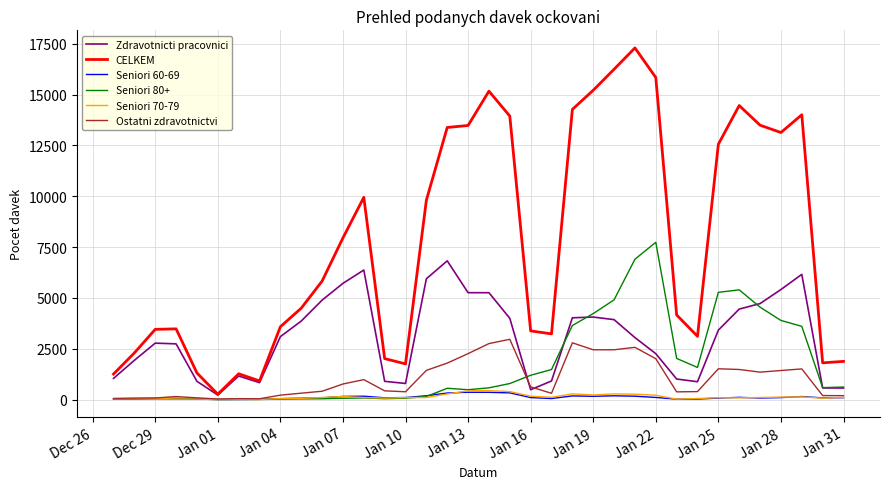

Which series has the largest total across all categories?

CELKEM